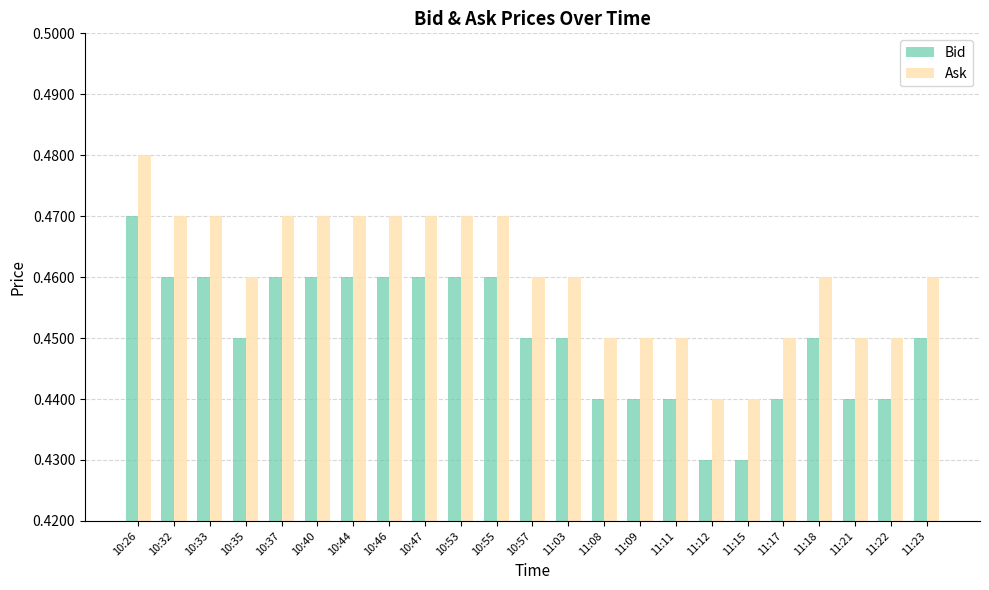

Is it true that Ask equals 0.1 at 10:32?

False